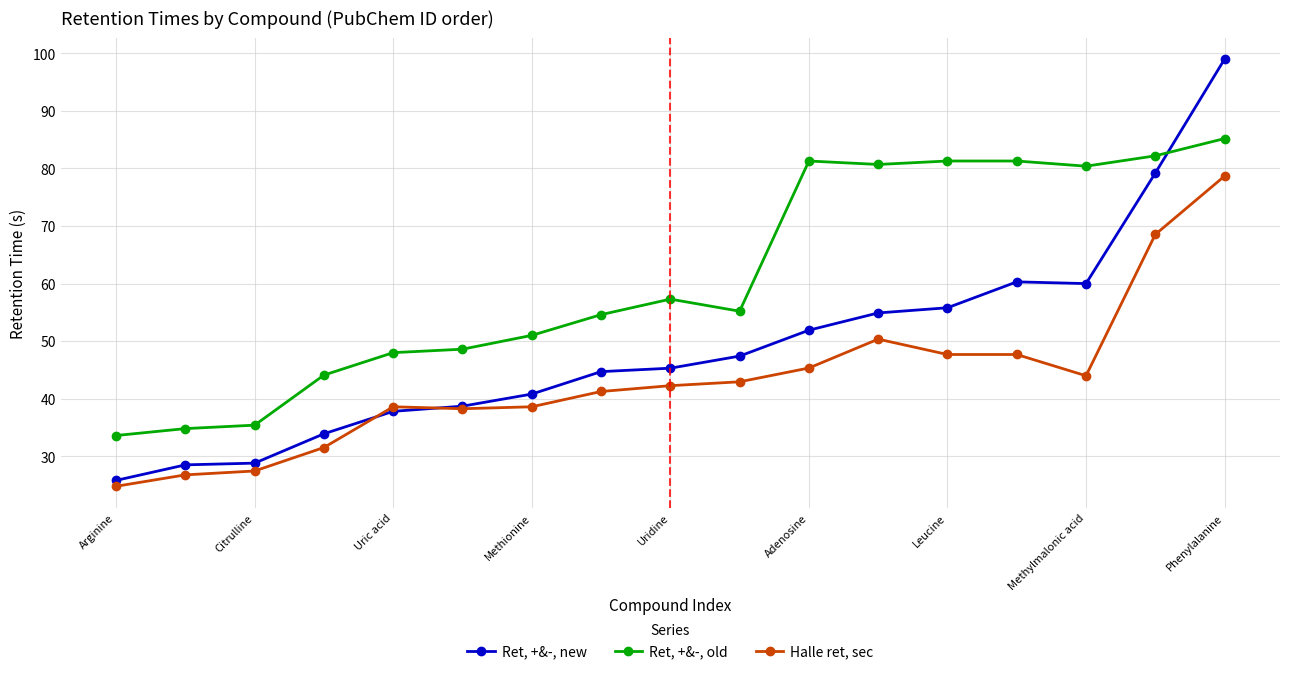

True or false: Ret, +&-, old and Halle ret, sec intersect in this chart.

False